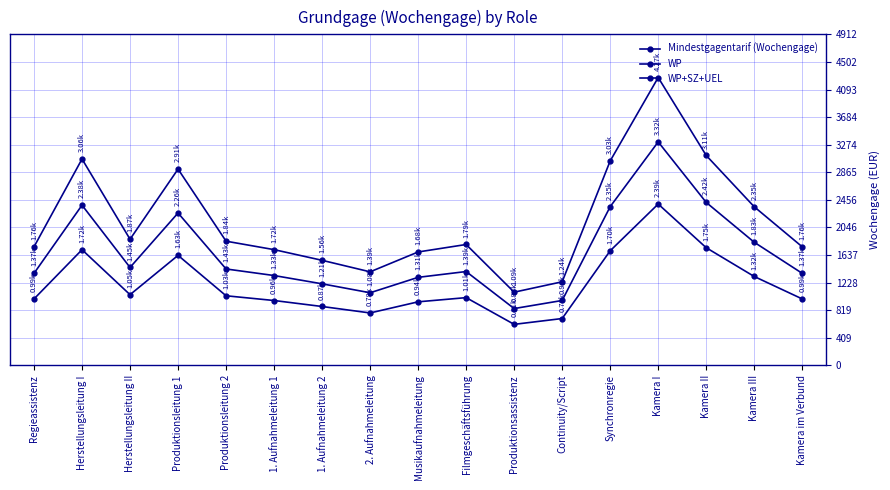

Which category has the highest value across all series?

Kamera I